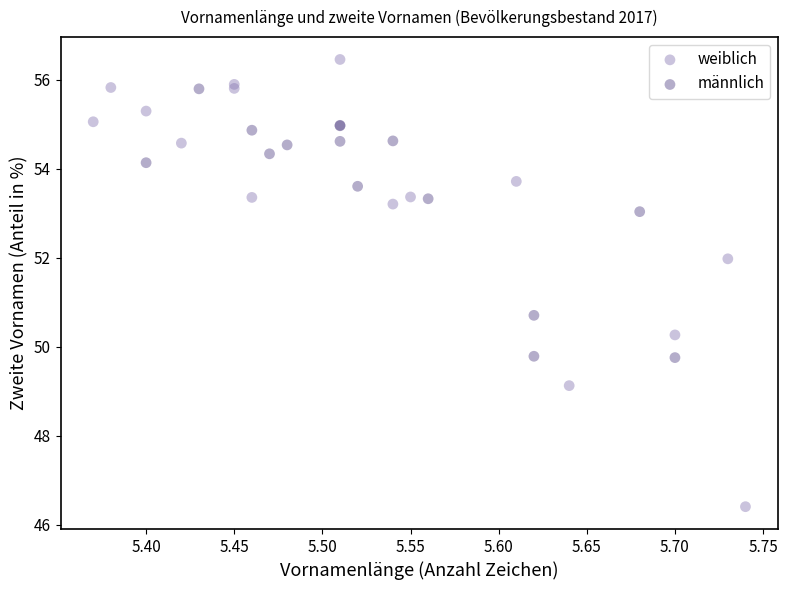

What are all the series names shown in the legend?

weiblich, männlich